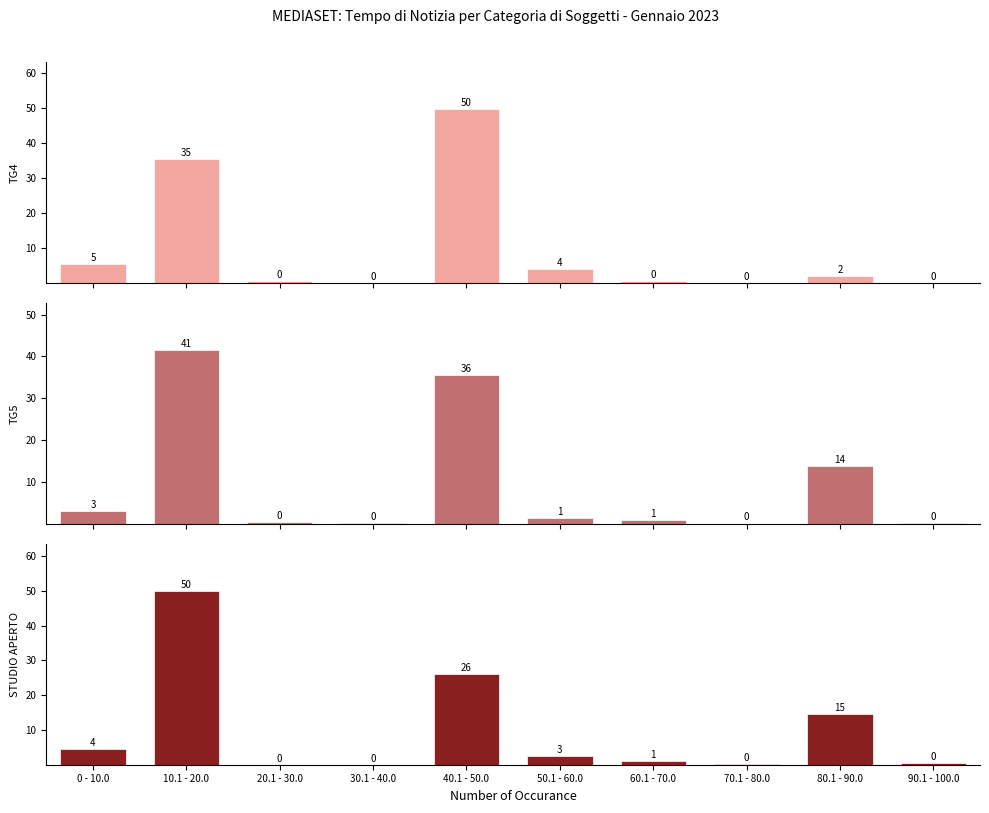

What is the highest value of the STUDIO APERTO series?

50.0